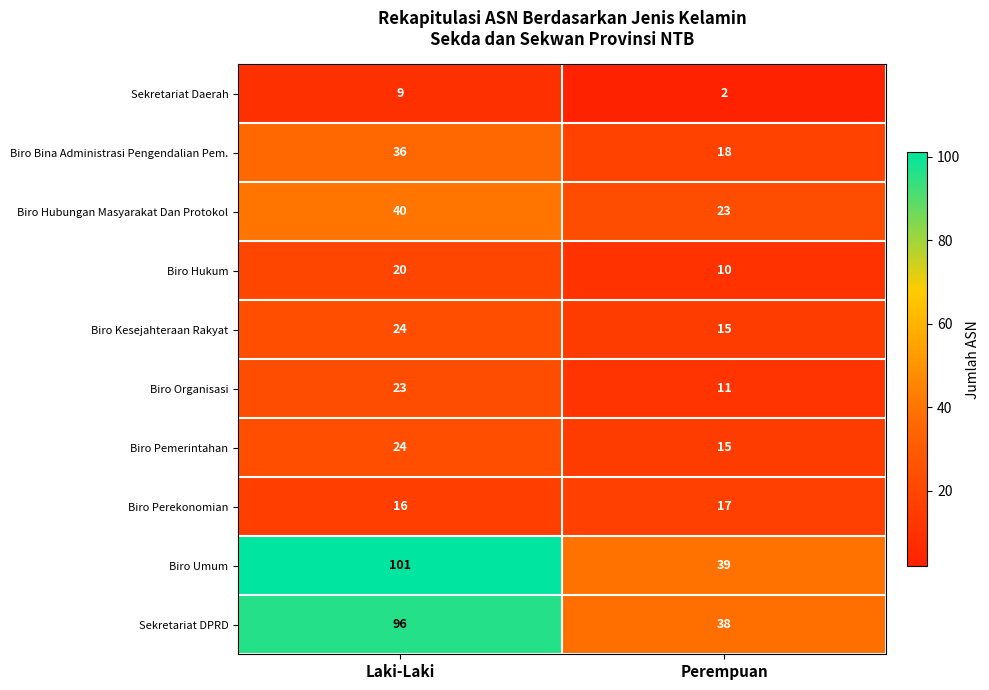

Reading left to right, transcribe all the data shown in this chart.

Sekretariat Daerah: 9	2
Biro Bina Administrasi Pengendalian Pem.: 36	18
Biro Hubungan Masyarakat Dan Protokol: 40	23
Biro Hukum: 20	10
Biro Kesejahteraan Rakyat: 24	15
Biro Organisasi: 23	11
Biro Pemerintahan: 24	15
Biro Perekonomian: 16	17
Biro Umum: 101	39
Sekretariat DPRD: 96	38